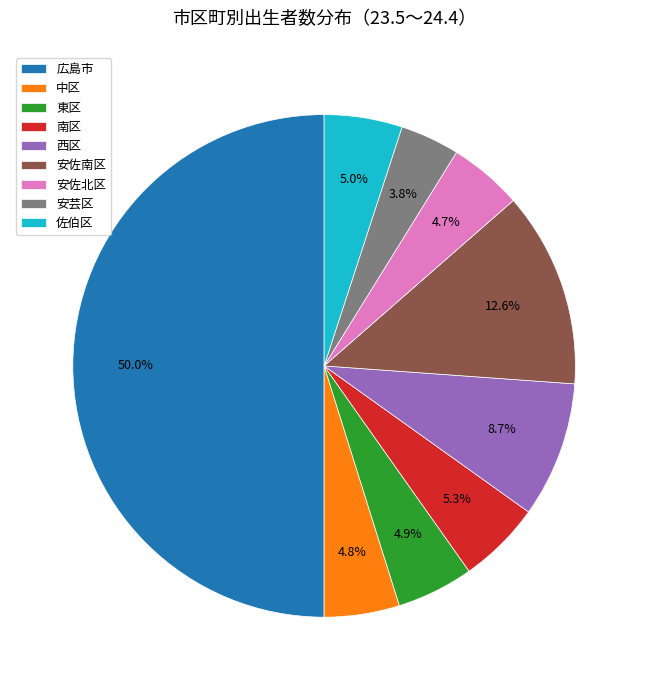

How many segments does this pie chart have?

9